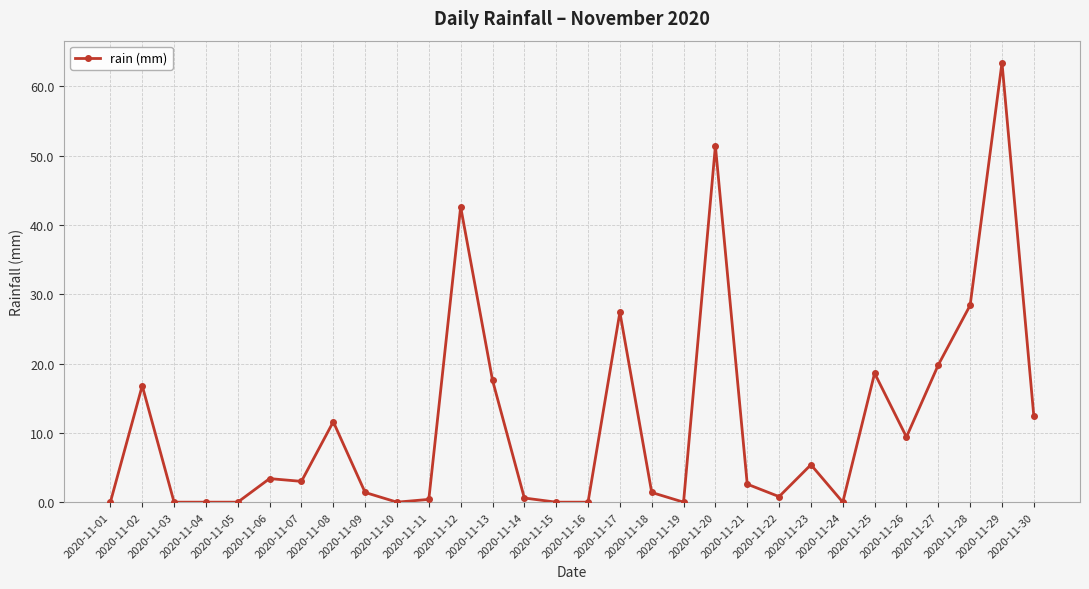

Is it true that the value at 2020-11-26 is 12.6?

False